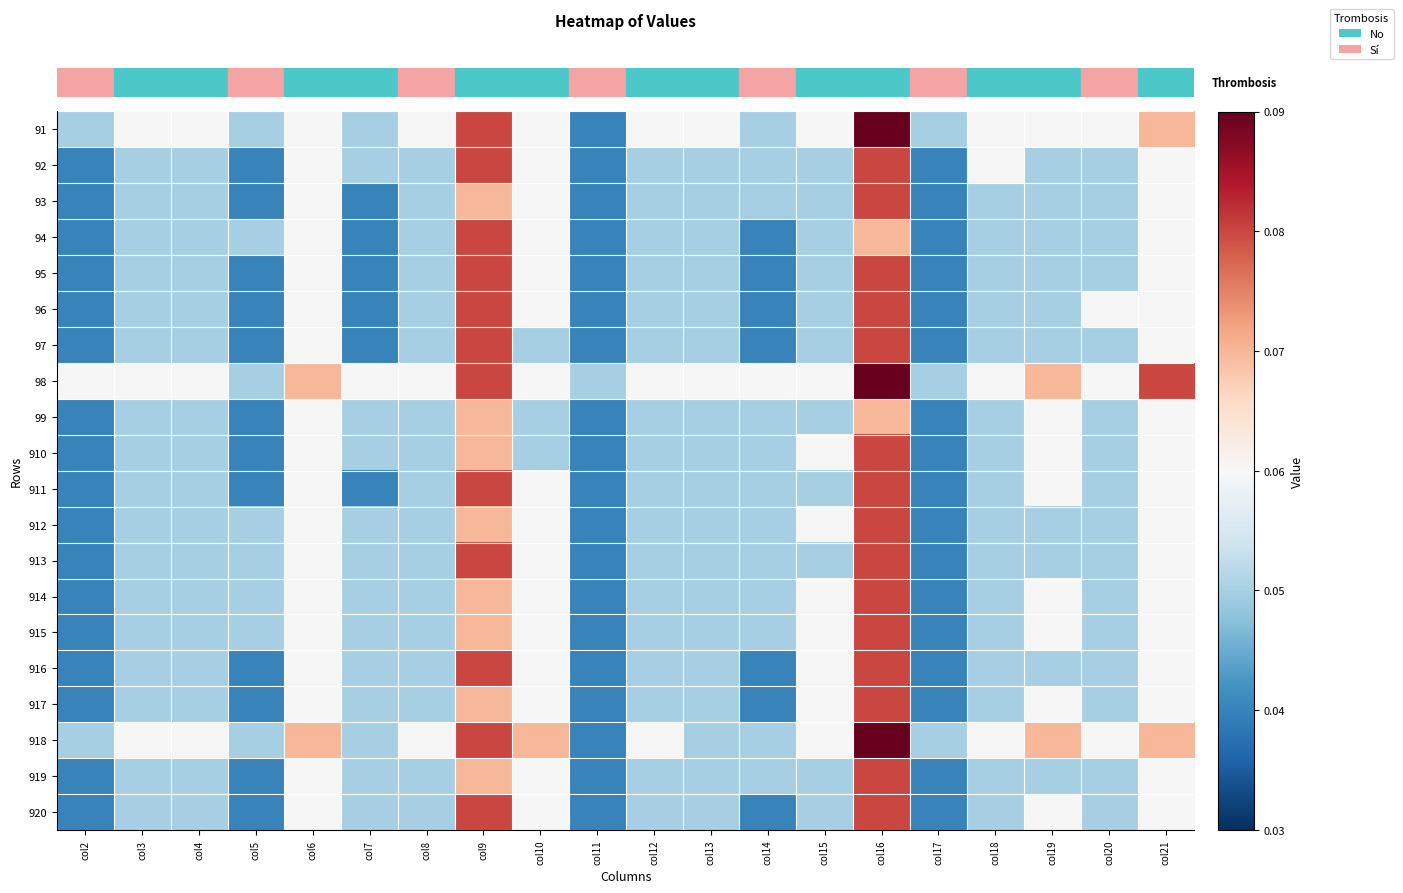

Which has a higher value, col8 or col3?

col8